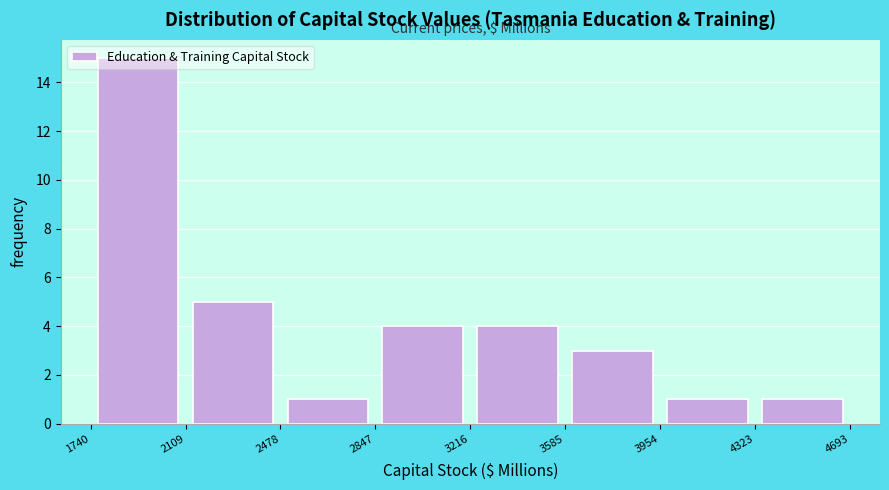

How tall is the bar that spans 2478 to 2847 on the x-axis? The values are not printed on the chart, so give them approximately, as read against the axis.

1